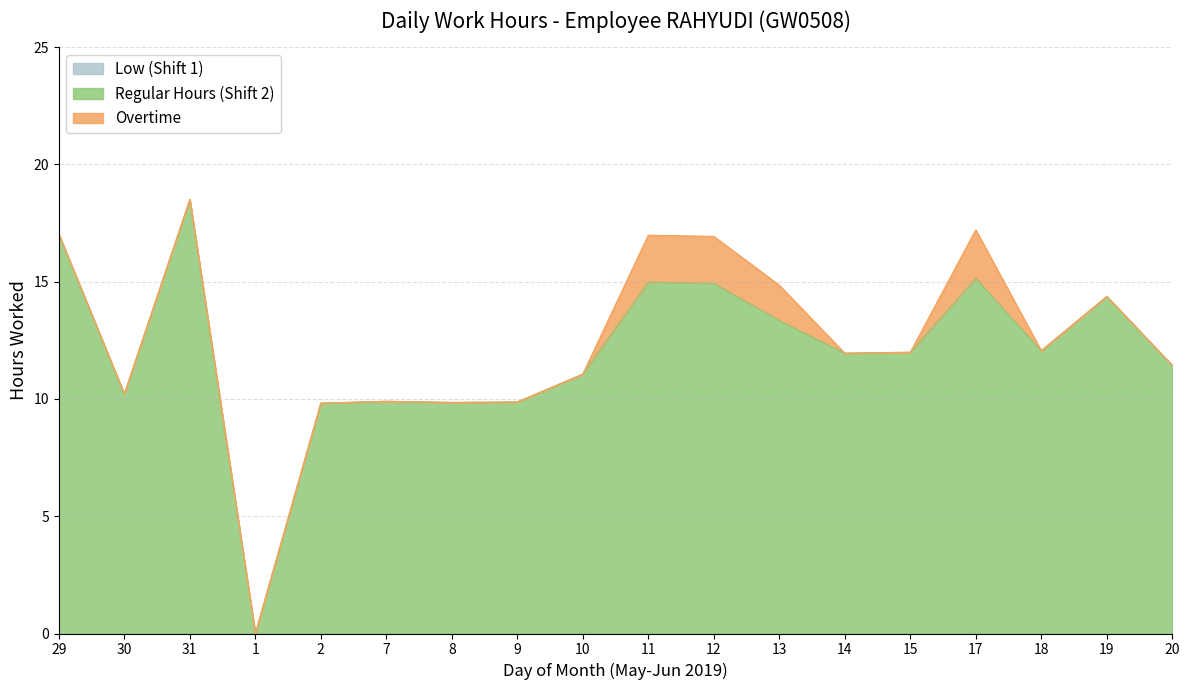

Does the chart have visible grid lines?

Yes